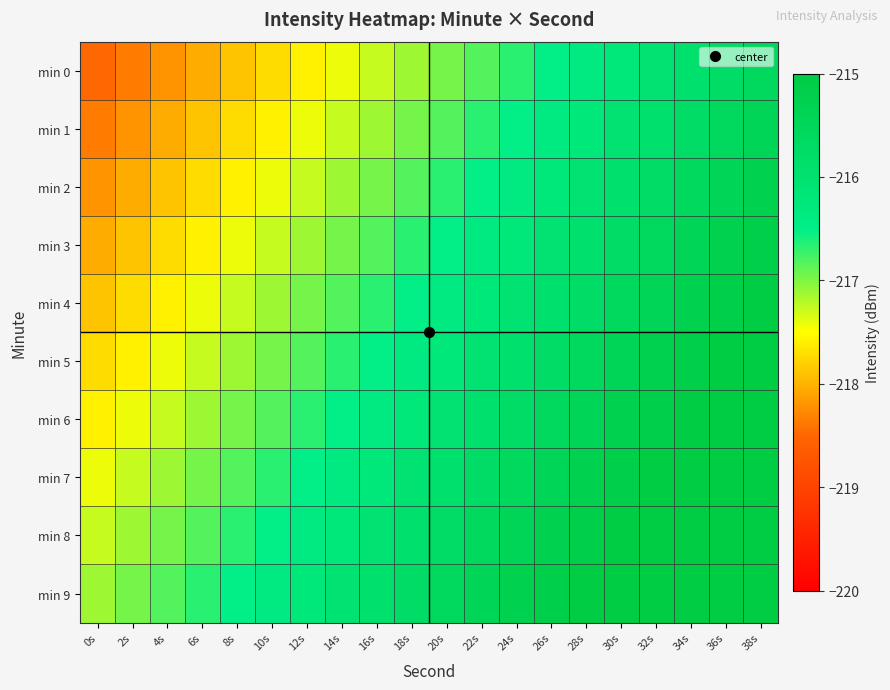

What is the minimum value shown in the chart?

-218.5